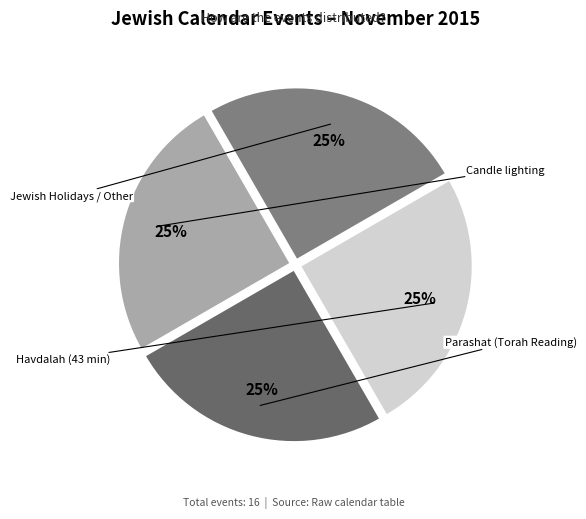

Which category has the smallest portion of the pie?

Parashat (Torah Reading)